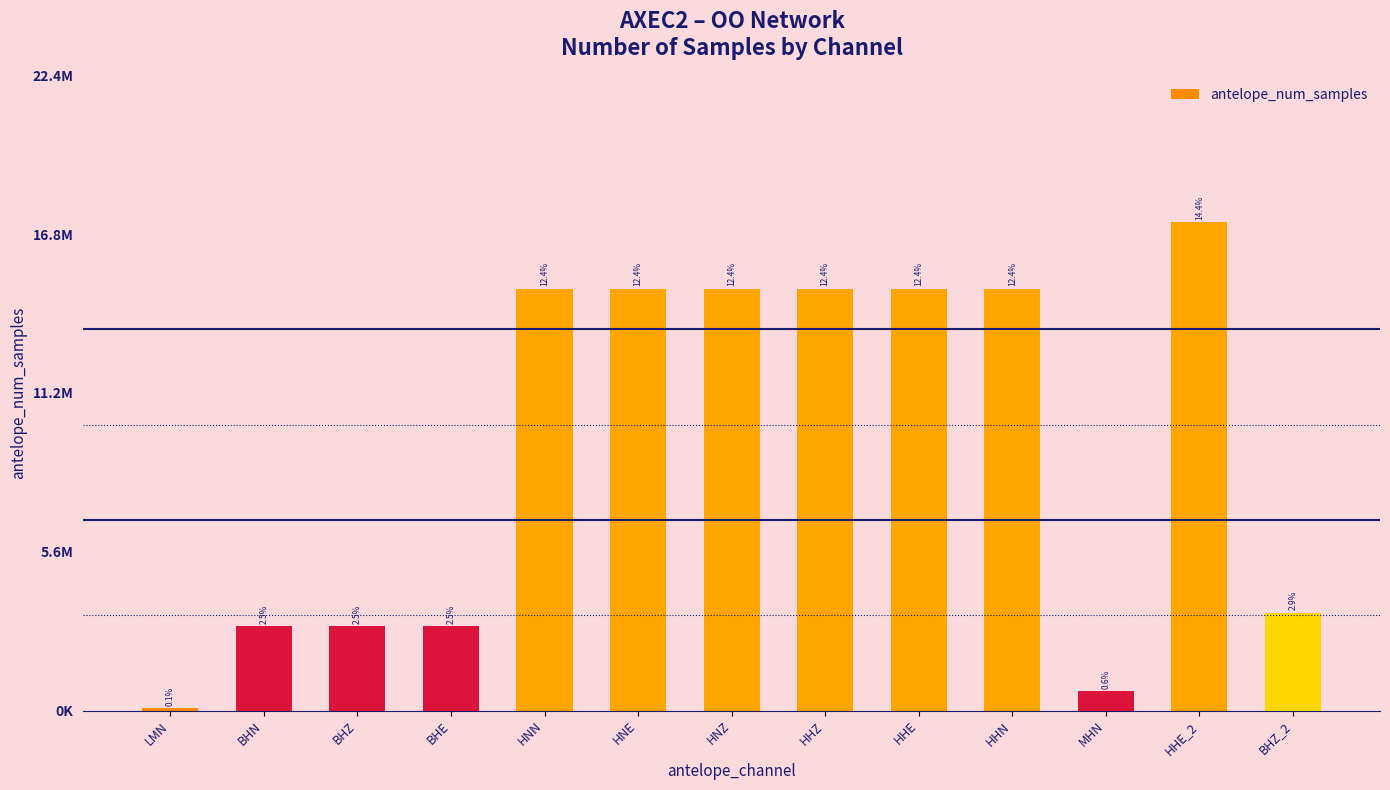

Does the chart contain any negative values?

No